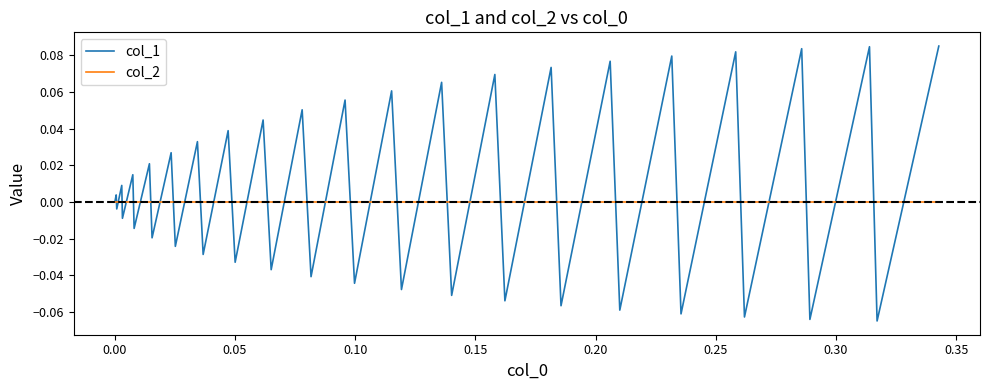

True or false: col_1 has more than 0 points higher than both neighbors.

True